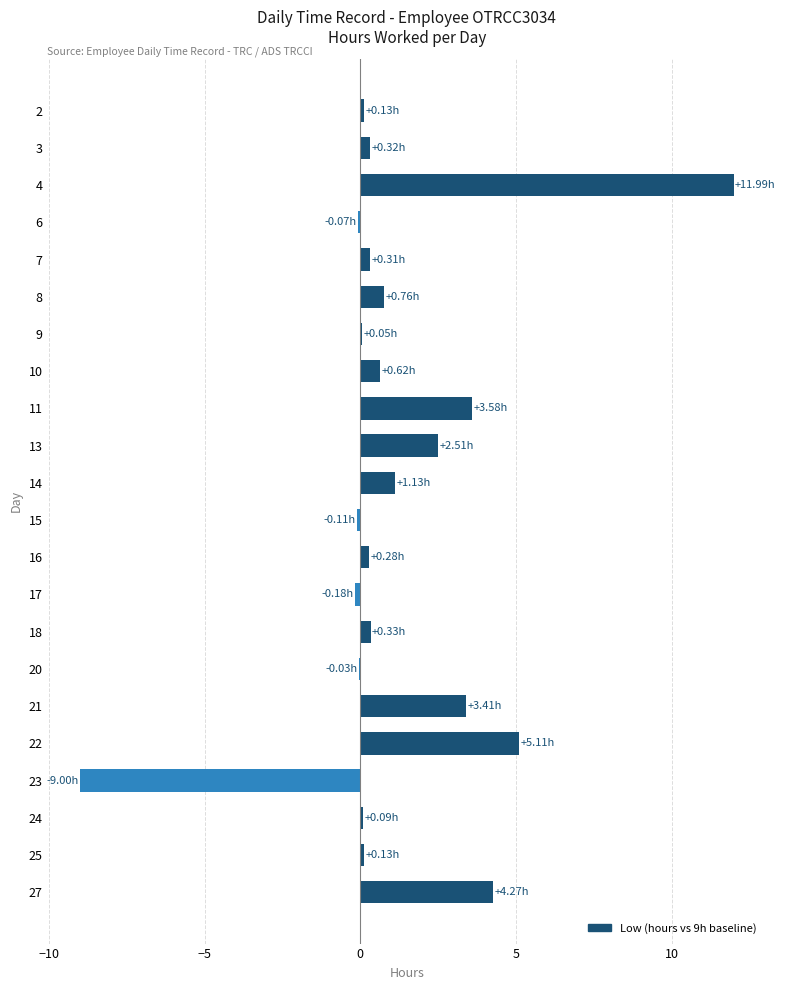

Which category has the highest value across all series?

4